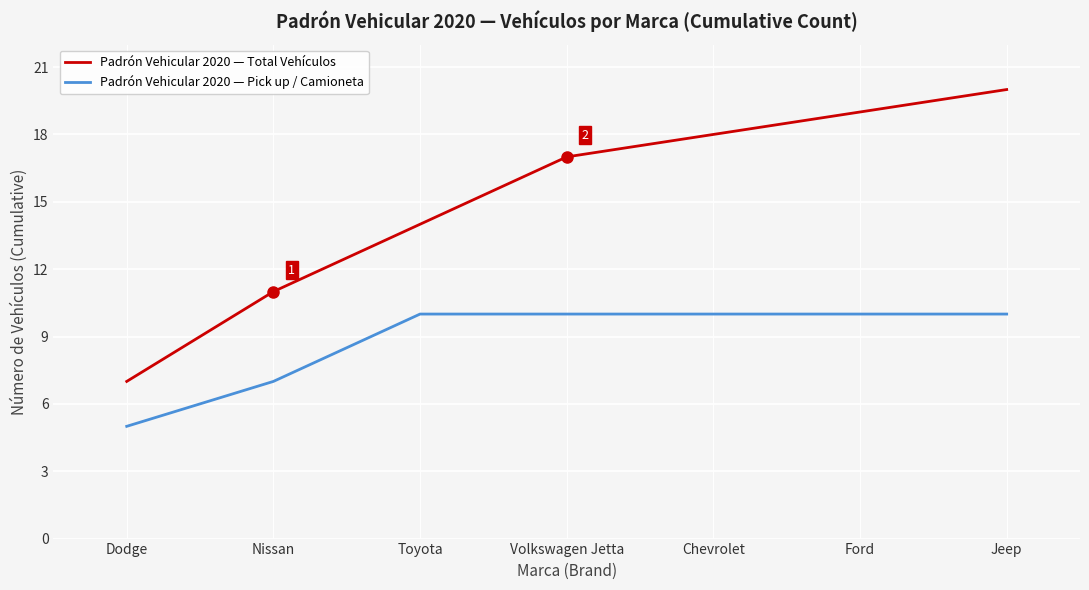

Rank the series by their average value, from lowest to highest.

Padrón Vehicular 2020 — Pick up / Camioneta, Padrón Vehicular 2020 — Total Vehículos